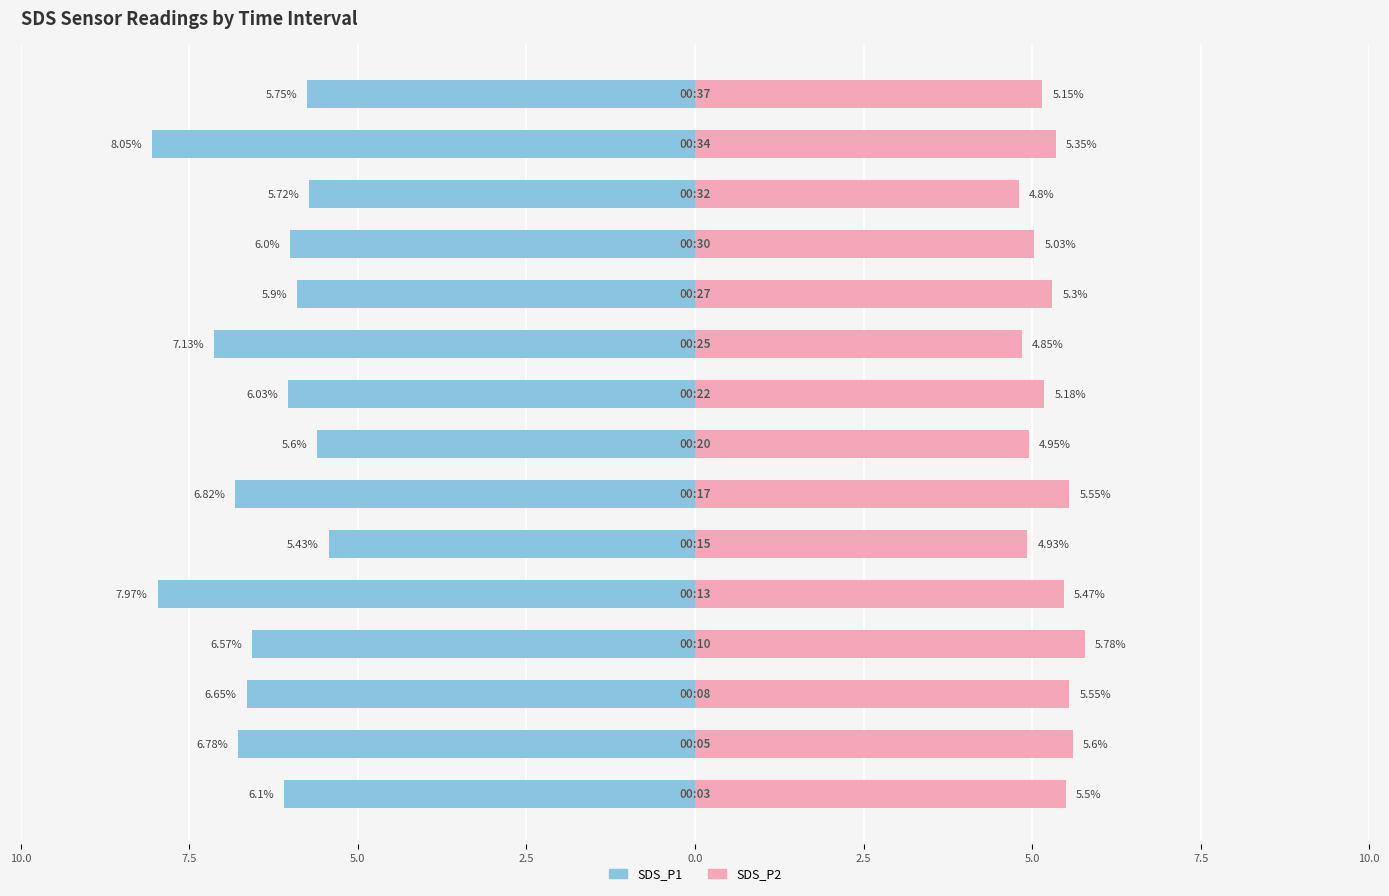

What are all the series names shown in the legend?

SDS_P1, SDS_P2